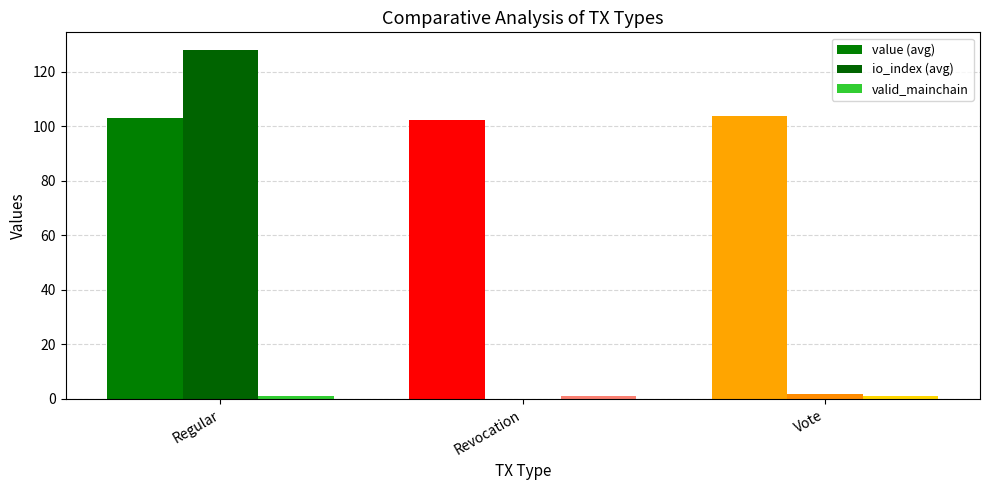

Which has a higher value, Vote or Regular?

Vote